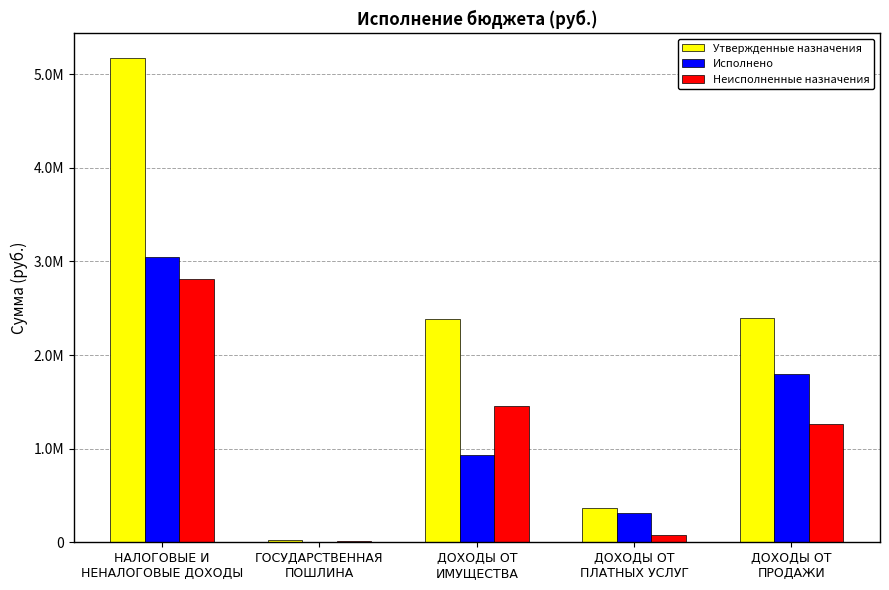

What is the label of the 4th bar from the right?

ГОСУДАРСТВЕННАЯ
ПОШЛИНА